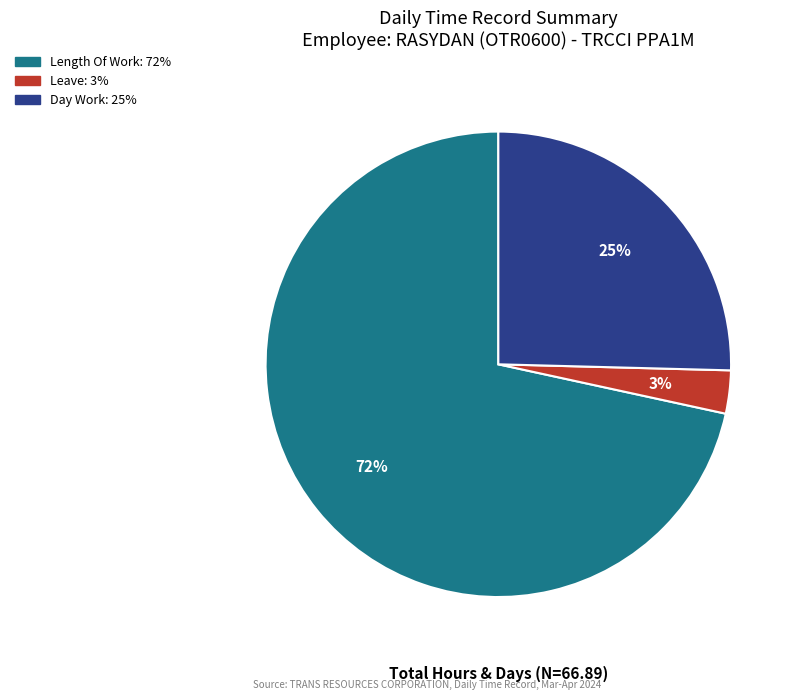

Does any single category account for the majority?

Yes